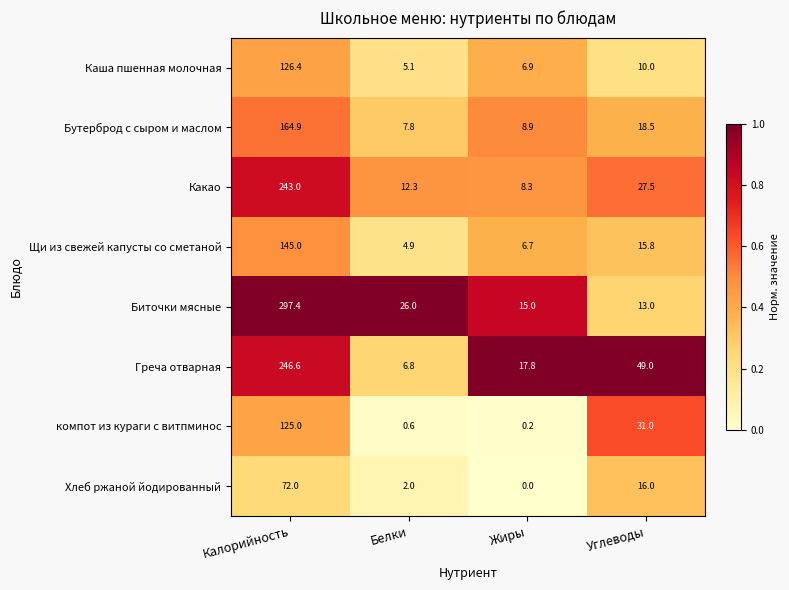

Which series has the largest total across all categories?

Биточки мясные